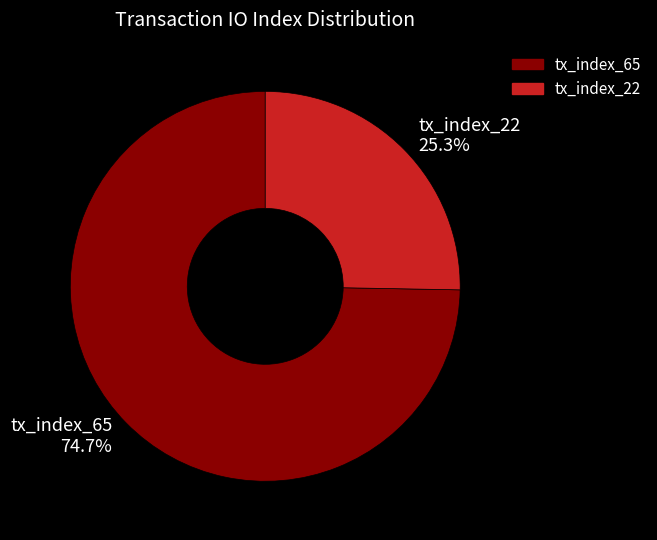

What percentage is the tx_index_65 slice, to the nearest percent?

75%